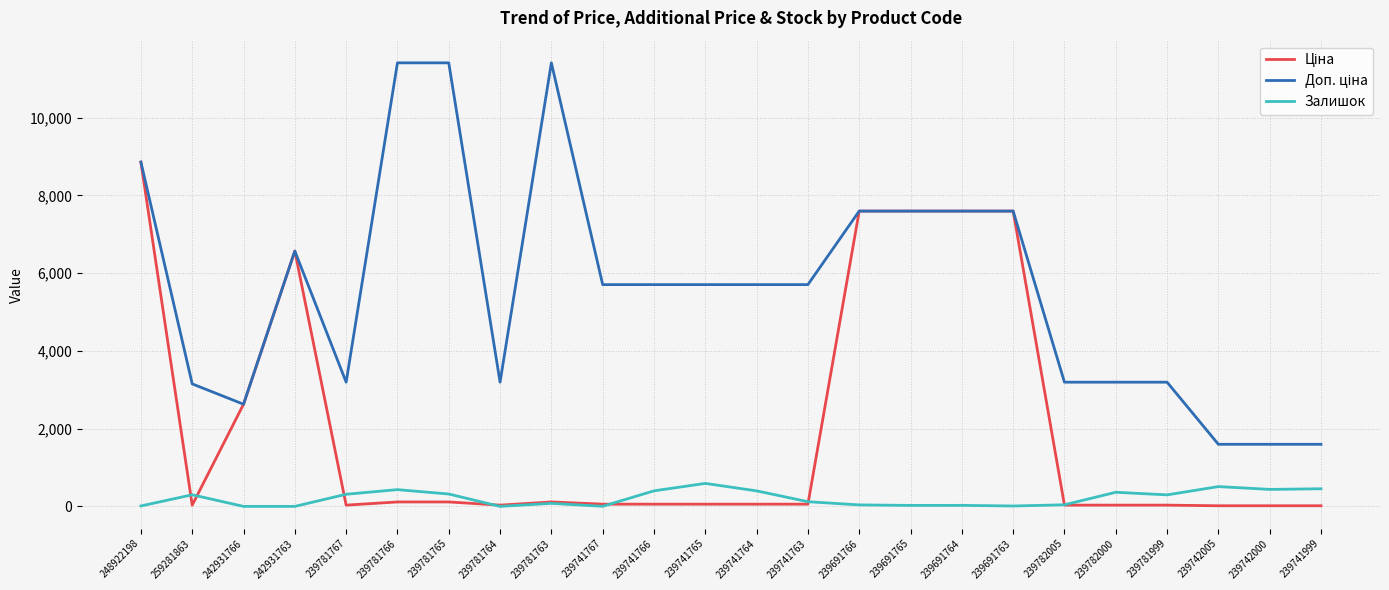

What is the greatest value displayed?

11410.0